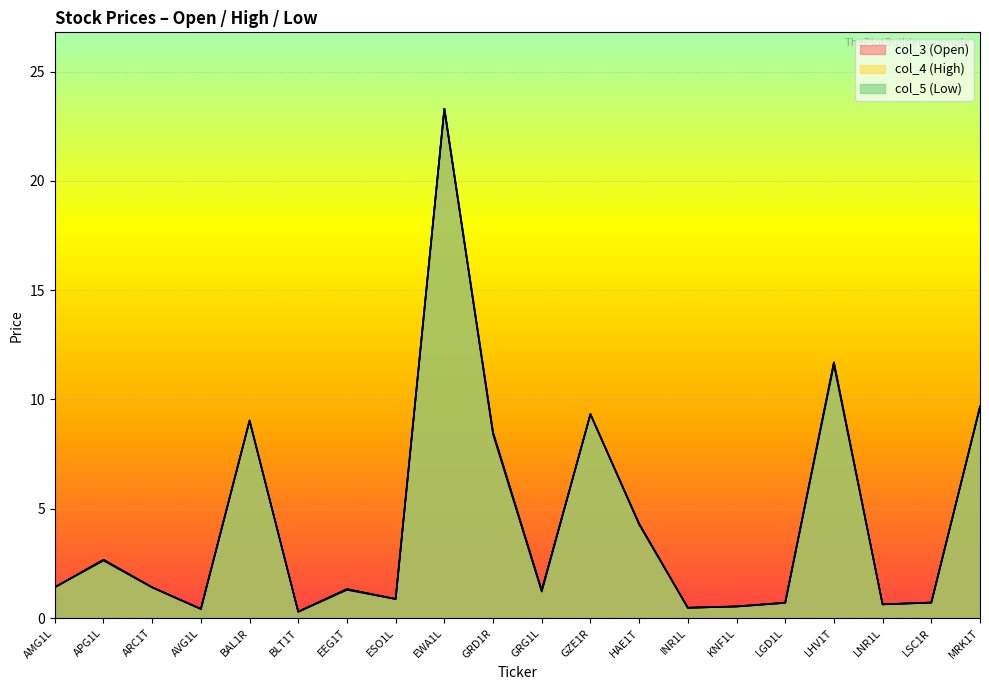

Does the chart display data point markers on the line(s)?

No